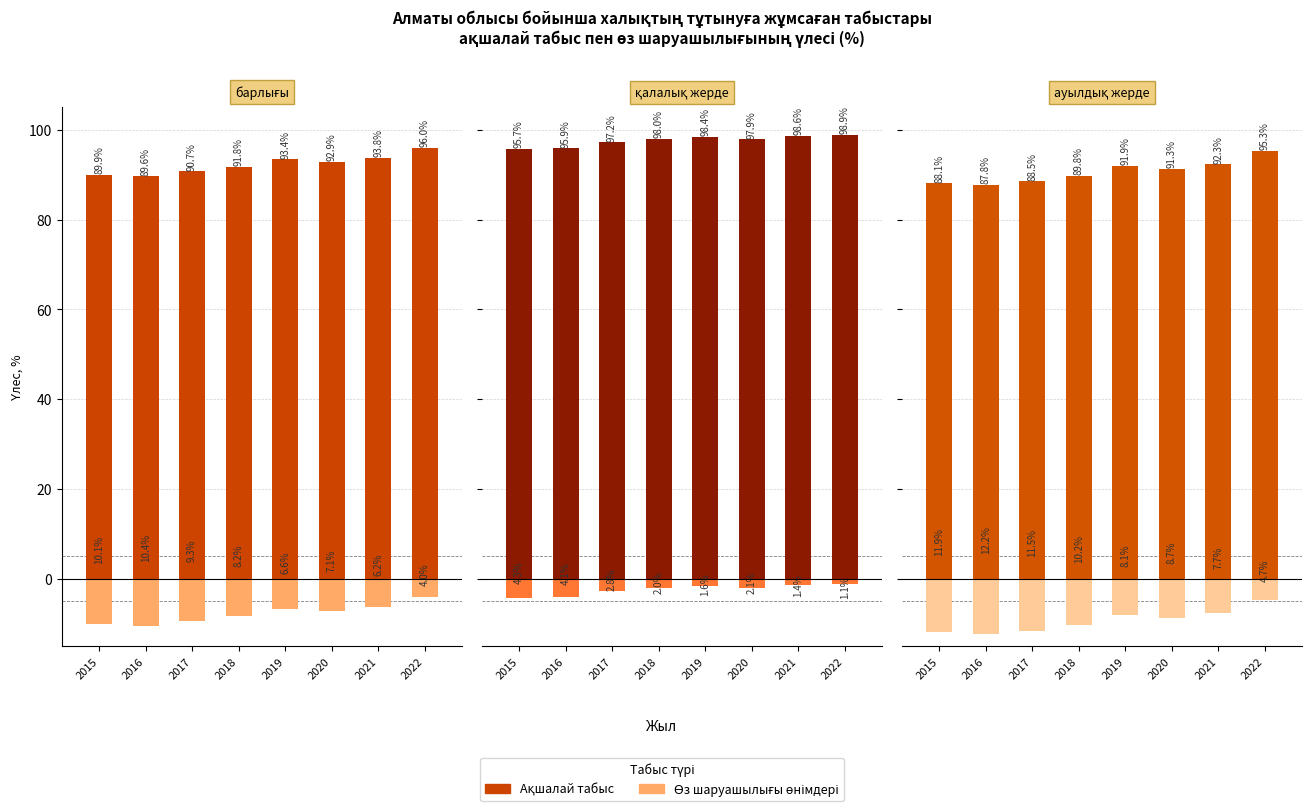

What is the highest value of the ақшалай табыс (ауылдық) series?

95.3